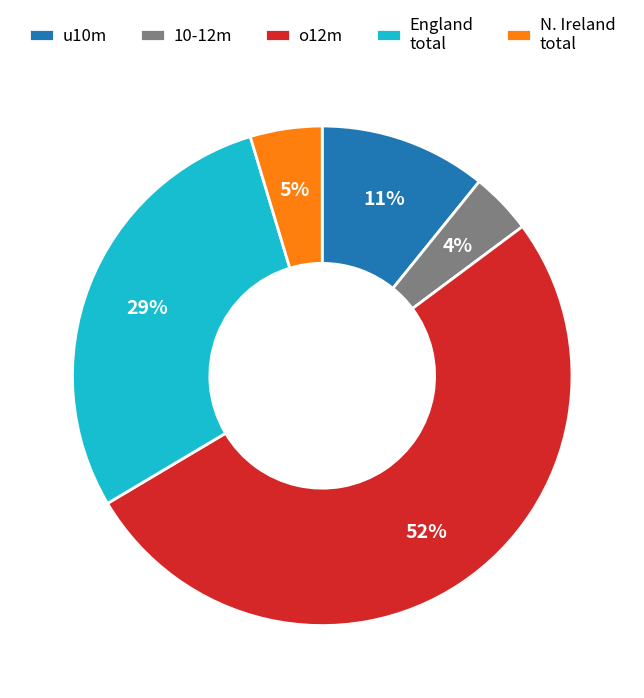

To the nearest percent, what percentage of the pie is England total?

29%